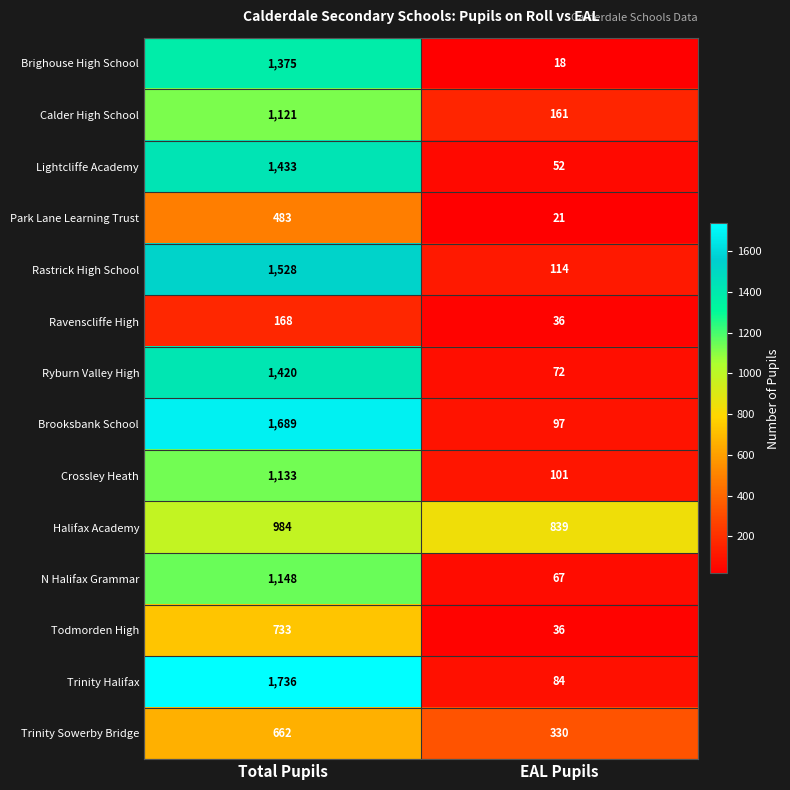

What value does the Trinity Halifax series have at Total Pupils, to the nearest 100?

1700